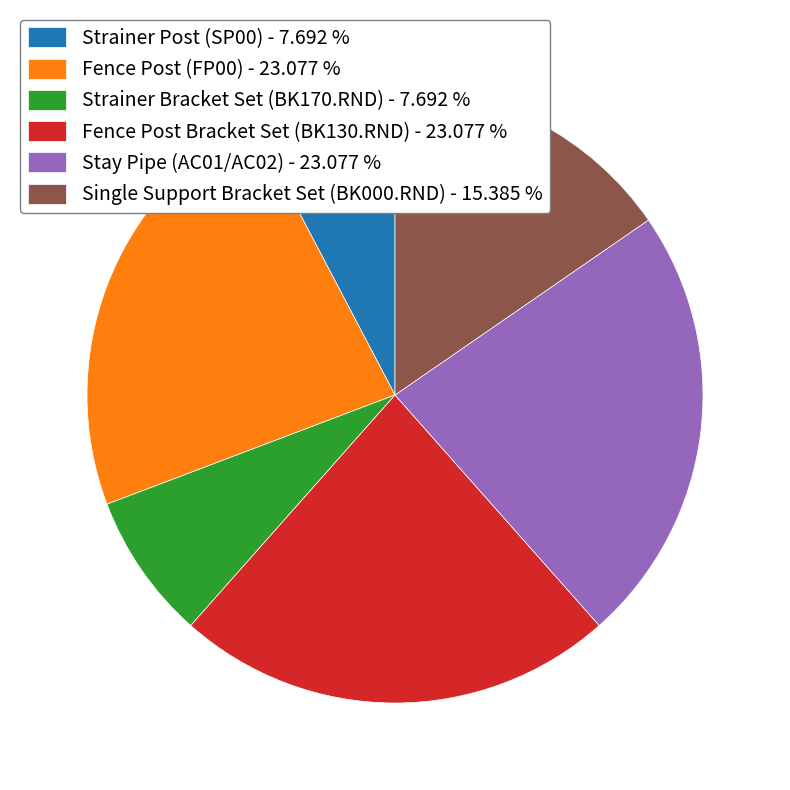

Is the sum of Single Support Bracket Set (BK000.RND) - 15.385 % and Strainer Bracket Set (BK170.RND) - 7.692 % greater than half?

No